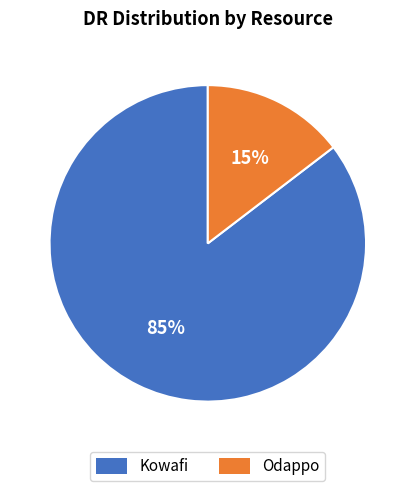

What is the largest slice in the pie chart?

Kowafi